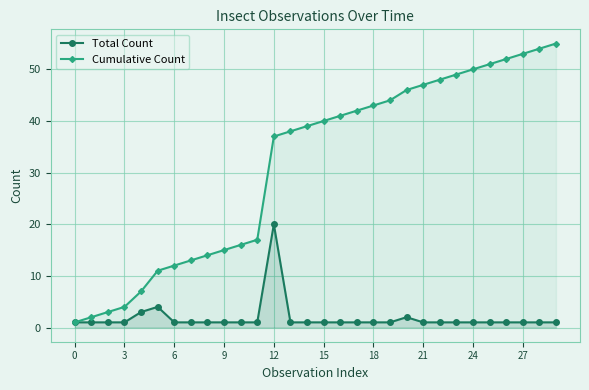

At which label does Cumulative Count reach its peak?

29